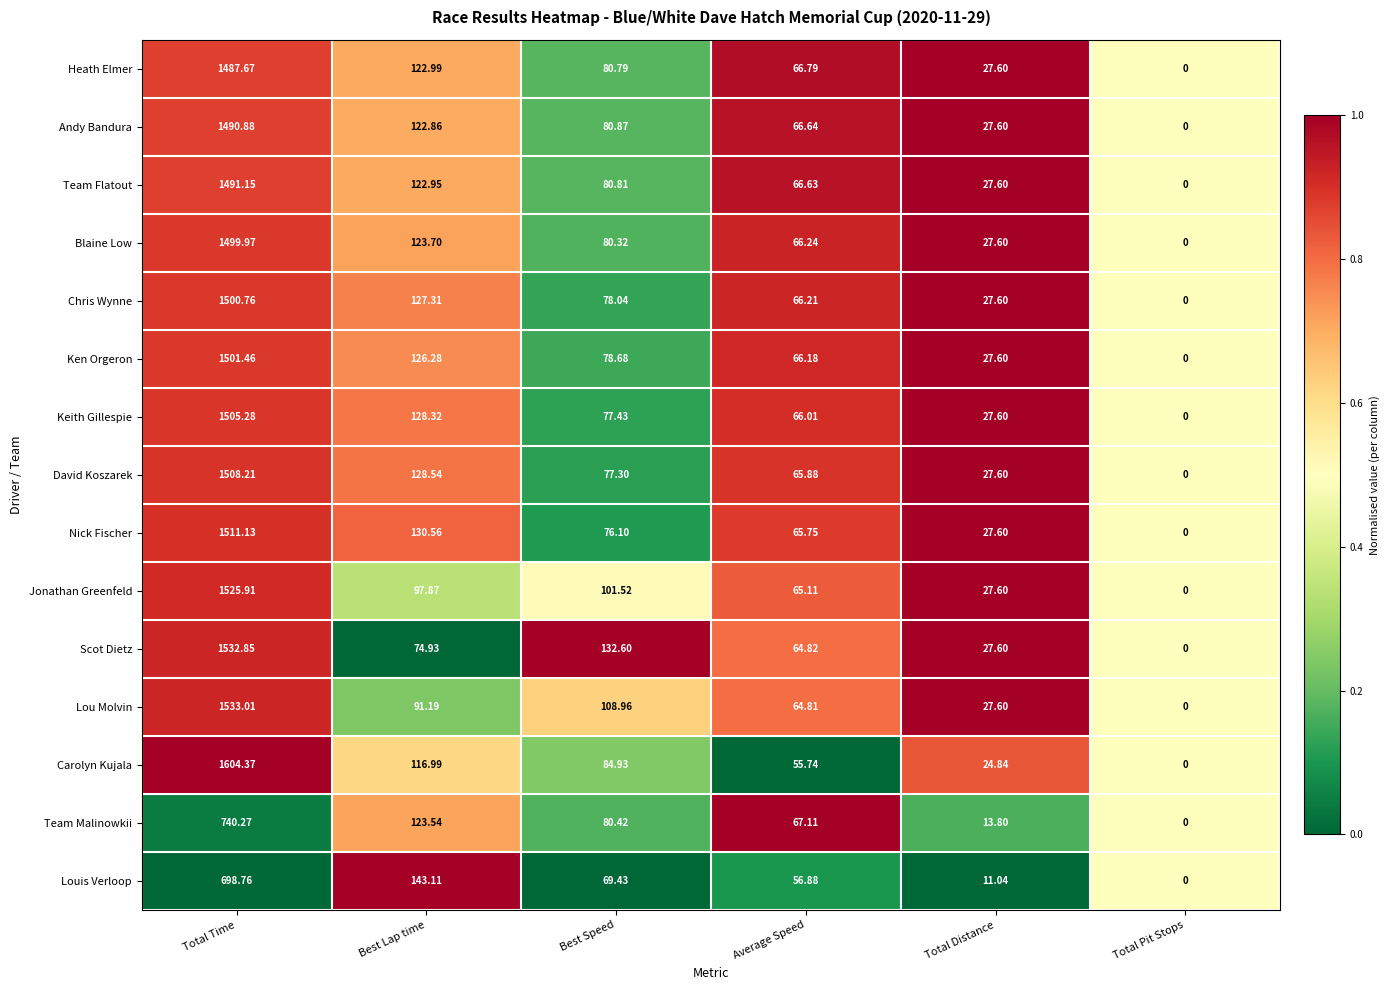

Is the value of Blaine Low at Total Pit Stops greater than the value of Nick Fischer at Total Distance?

No